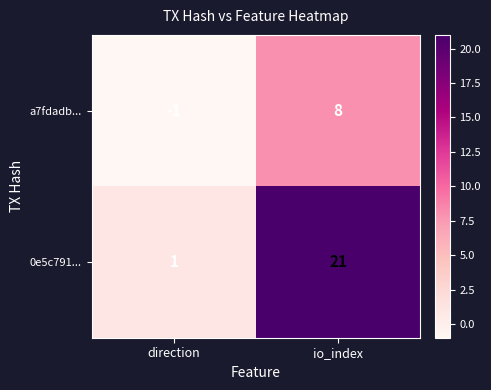

How many data points in 0e5c791... are less than 21?

1